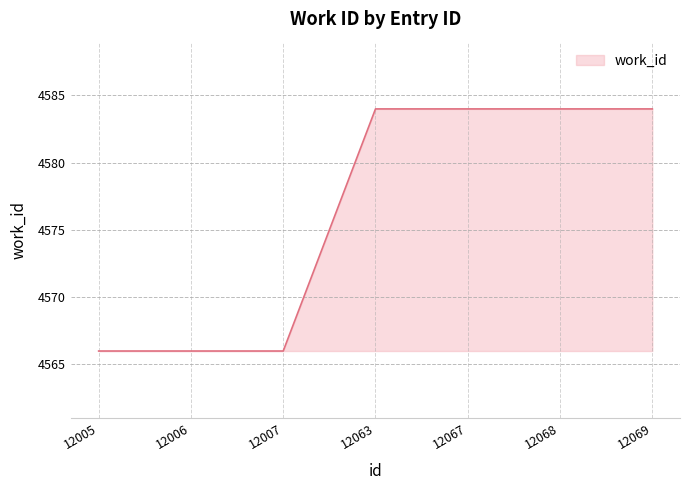

How many values are between 4566 and 4584?

7